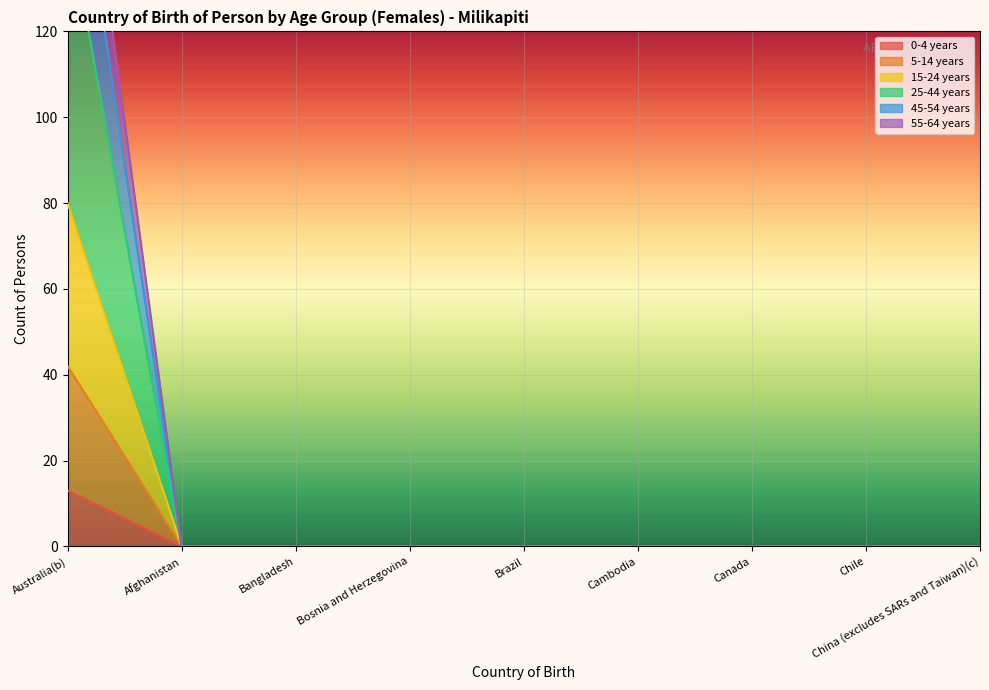

The value of 25-44 years at China (excludes SARs and Taiwan)(c) is 0. True or false?

True